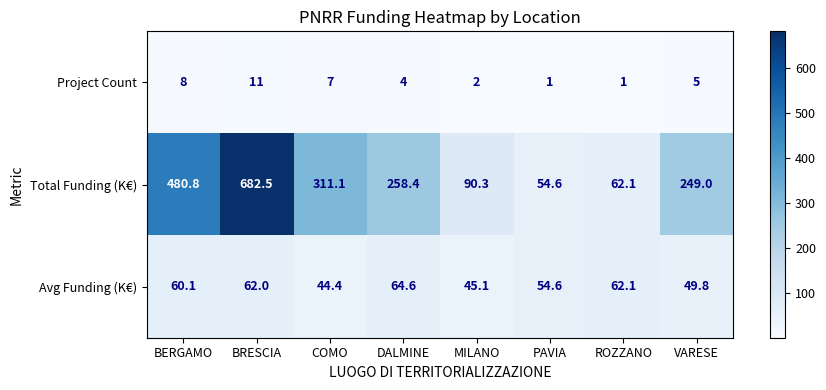

At which label does Avg Funding (K€) reach its peak?

DALMINE